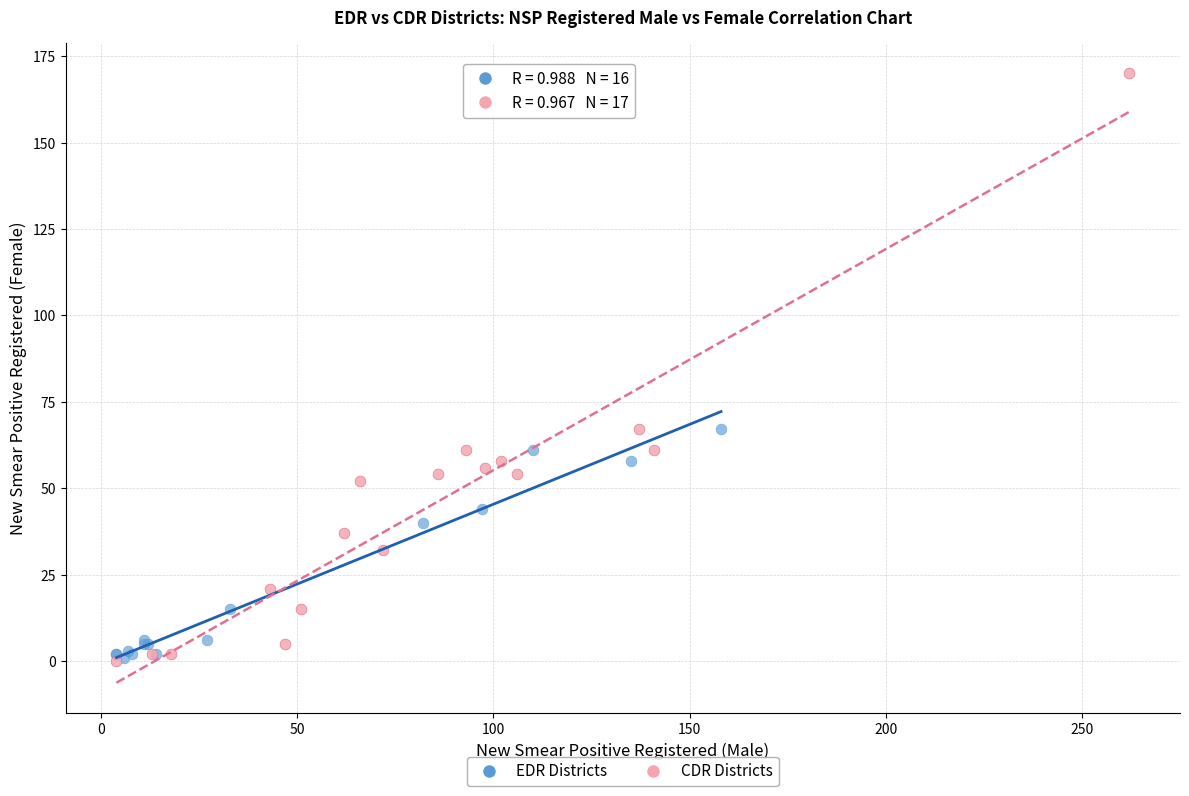

Which series has the largest Y range (max minus min)?

CDR Districts